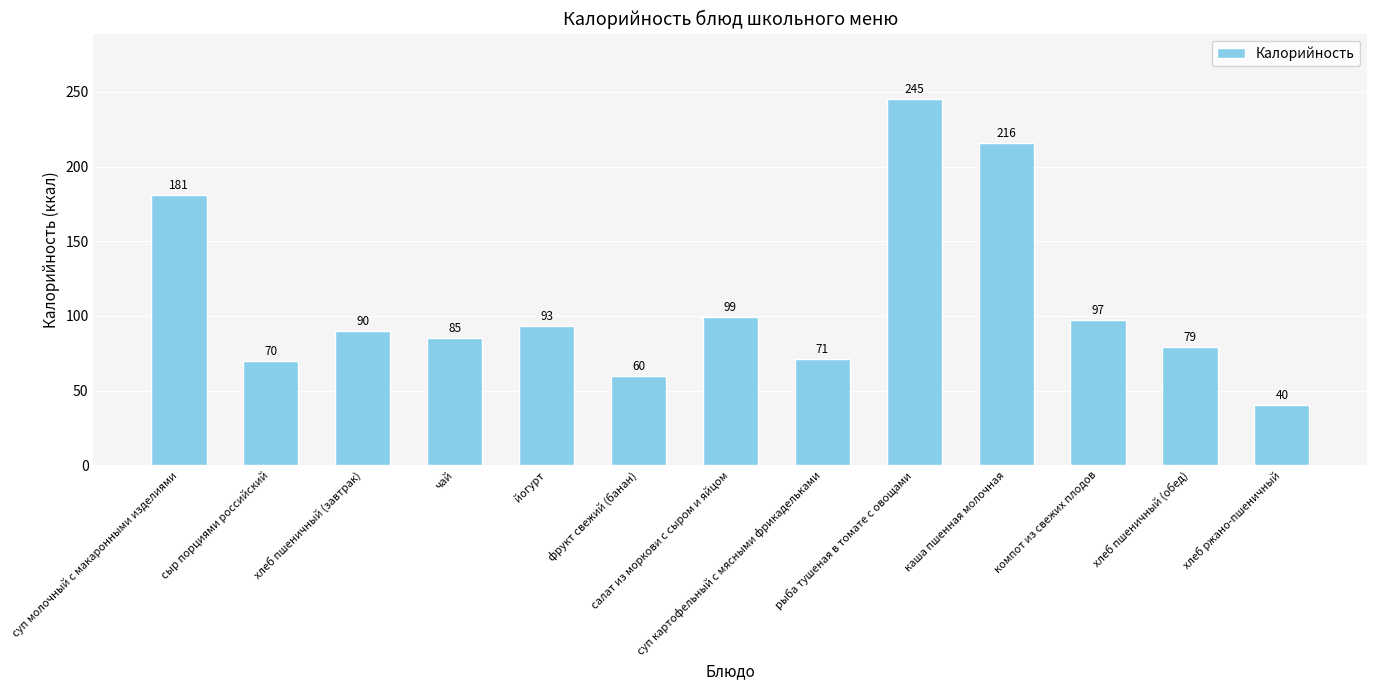

Reading right to left, transcribe all the data shown in this chart.

40	79	97	216	245	71	99	60	93	85	90	70	181